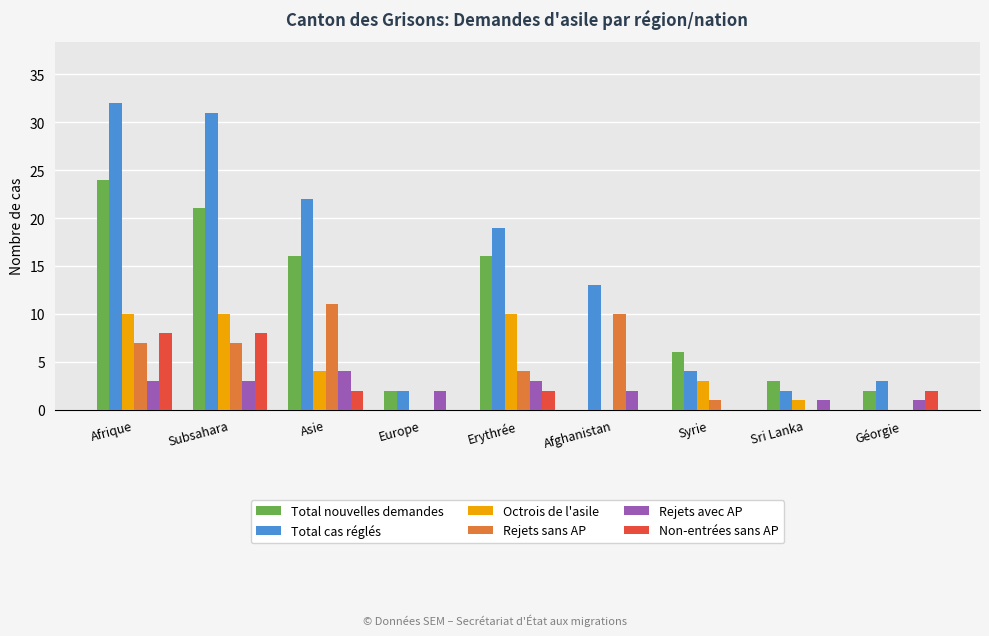

What are all the series names shown in the legend?

Total nouvelles demandes, Total cas réglés, Octrois de l'asile, Rejets sans AP, Rejets avec AP, Non-entrées sans AP